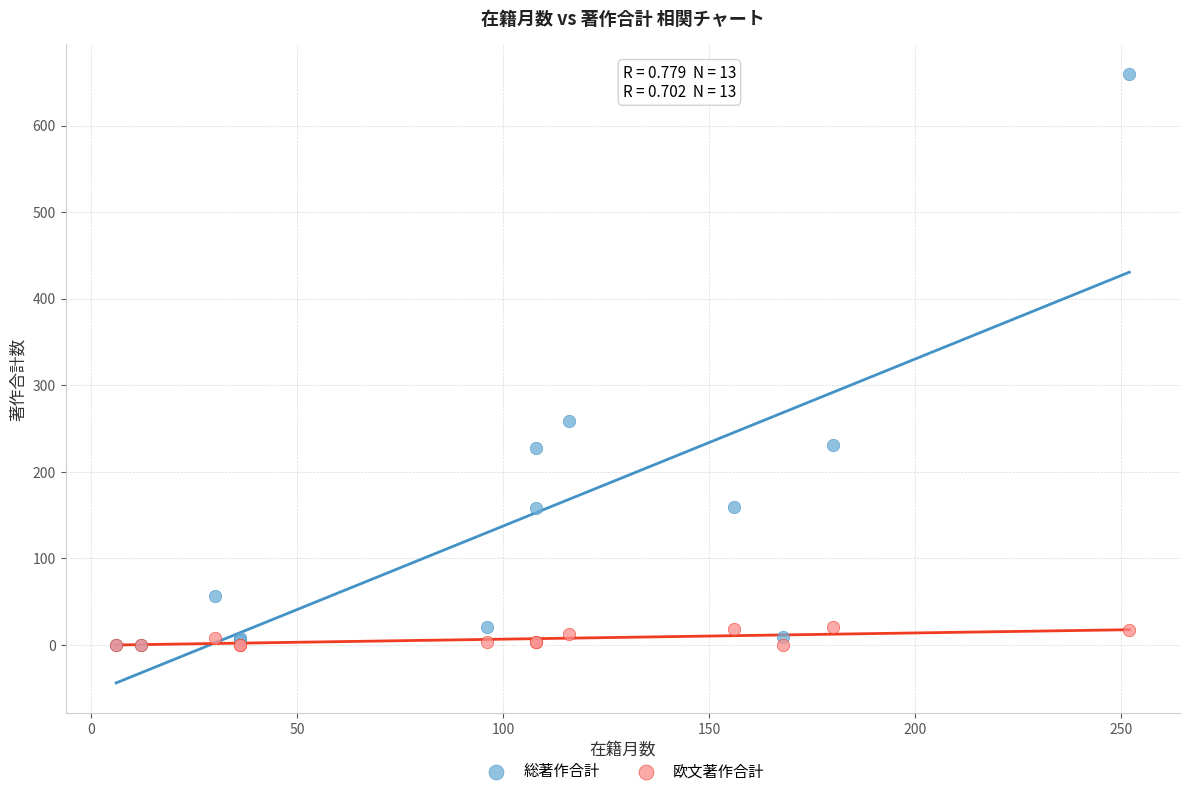

In the 総著作合計 series, what Y value is closest to 329?

258